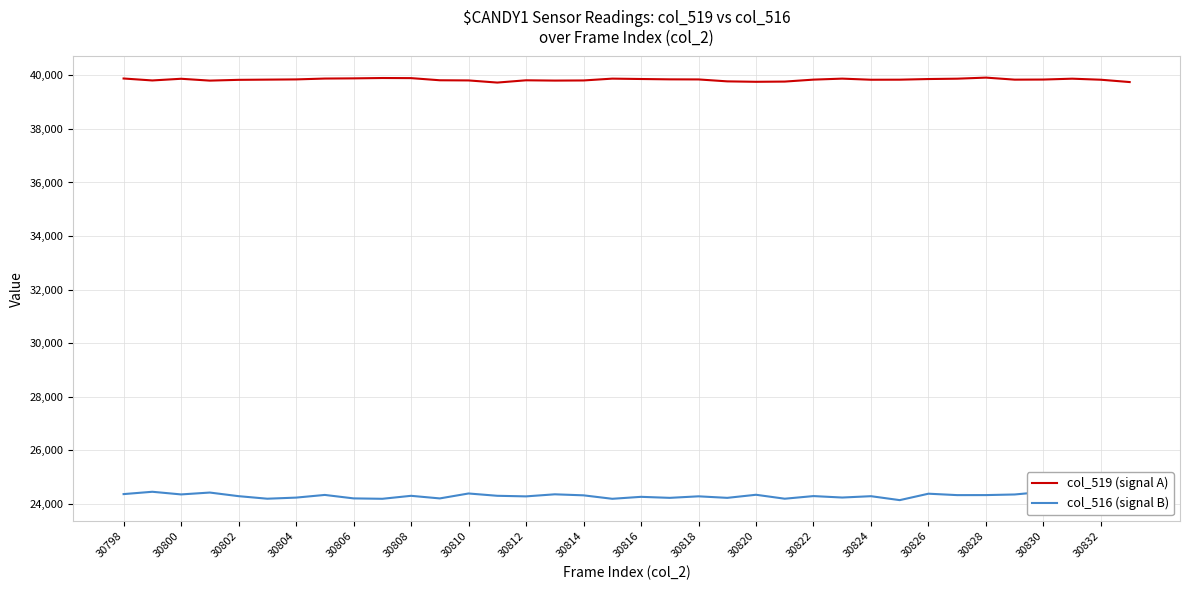

Which series has the largest total across all categories?

col_519 (signal A)